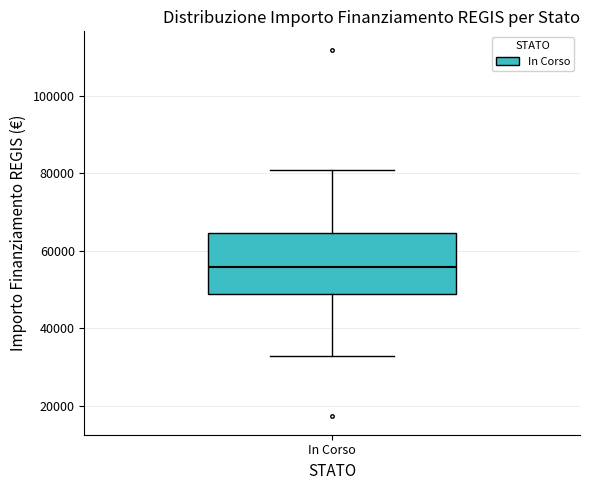

Where does the lower whisker of the box for In Corso end on the y-axis? The values are not printed on the chart, so give them approximately, as read against the axis.

32000